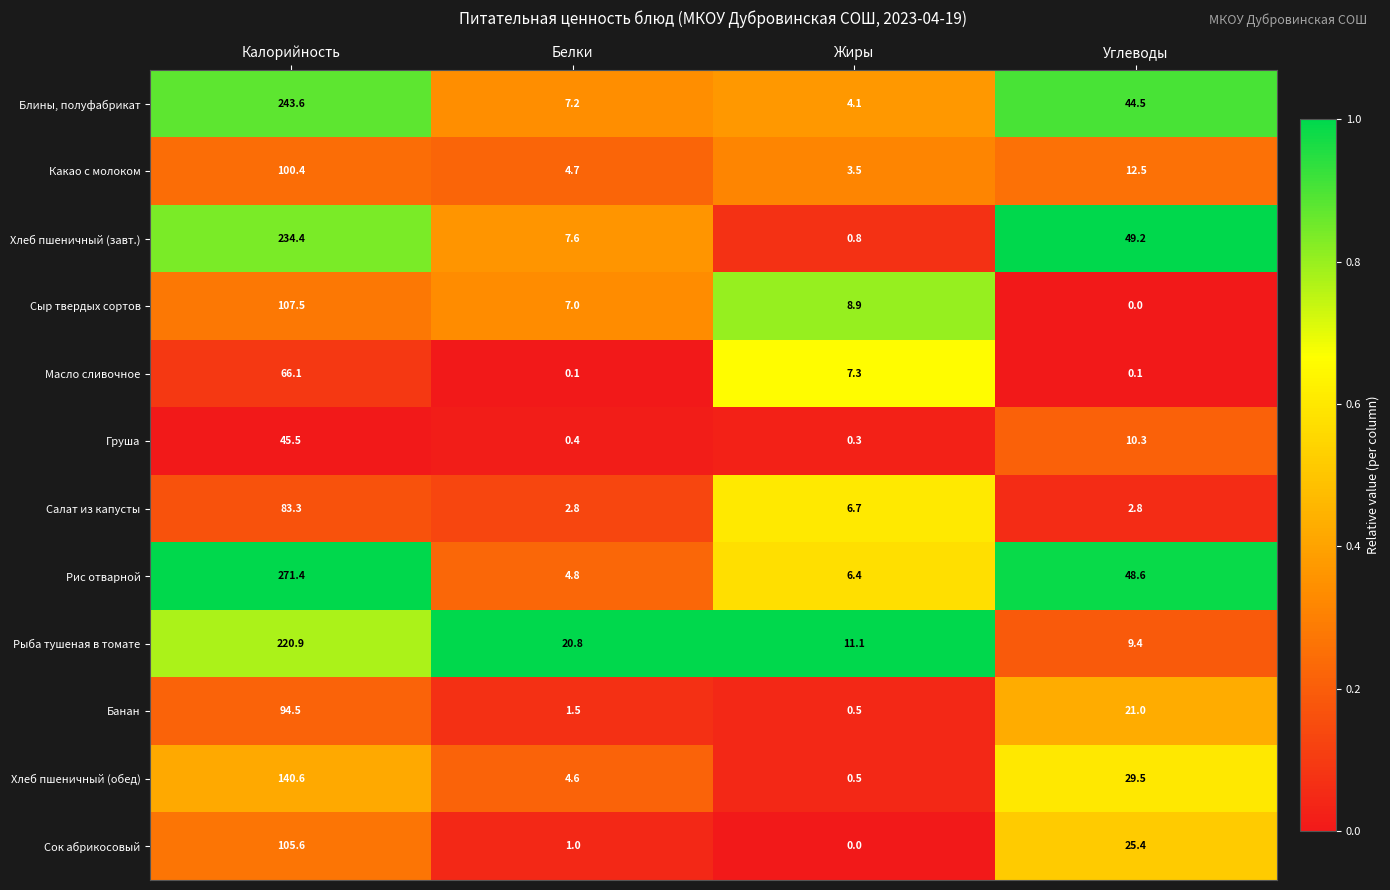

Which series has the largest total across all categories?

Рис отварной